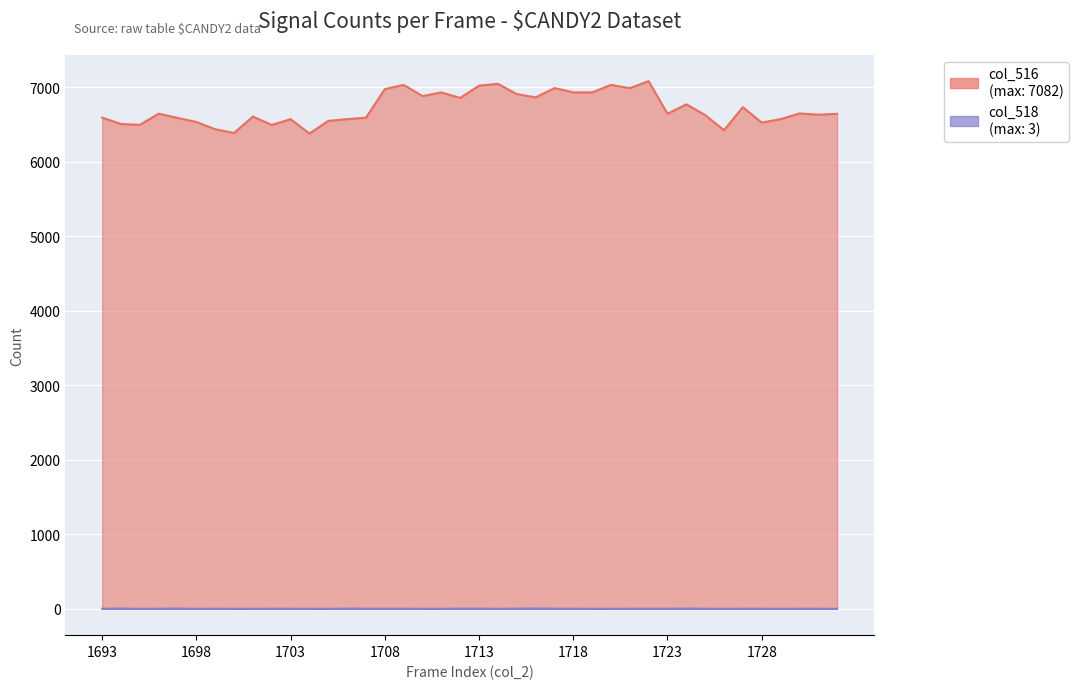

The col_516 series shows 6572 at 1706. True or false?

True